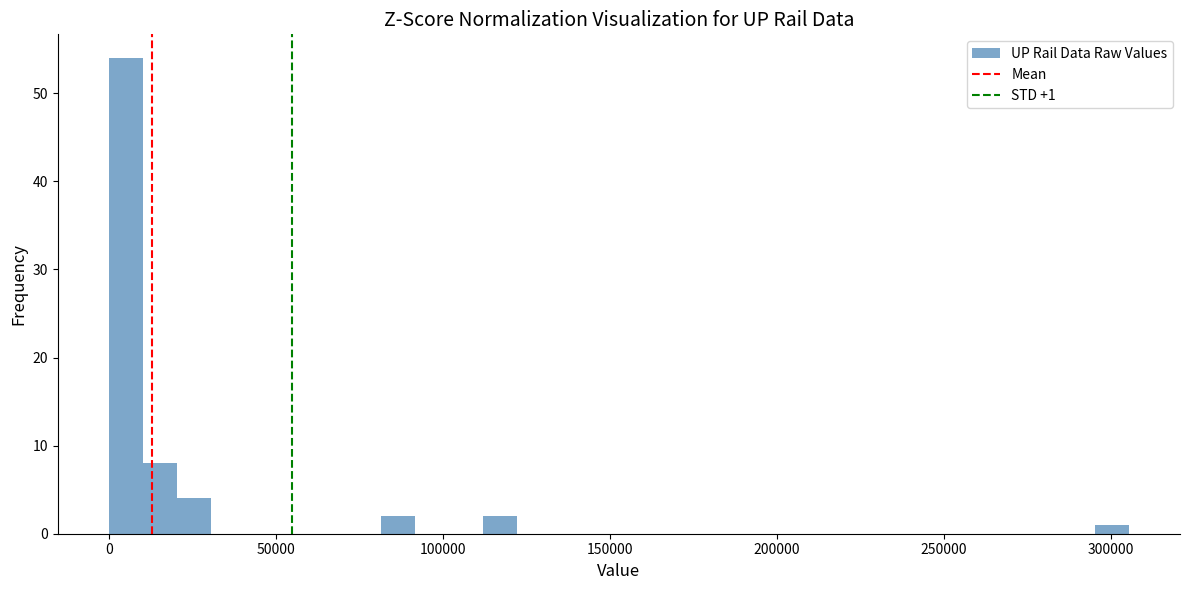

Read against the x-axis, roughly where is the centre of the tallest bar?

5000